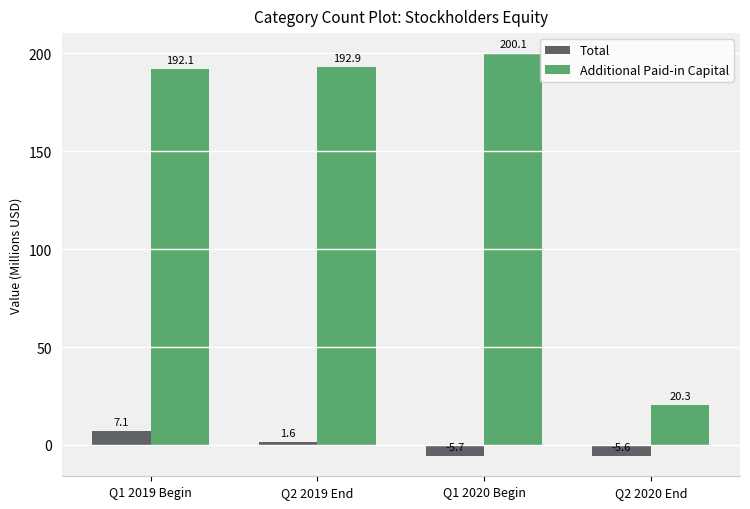

What is the label of the 3rd bar from the left?

Q1 2020 Begin